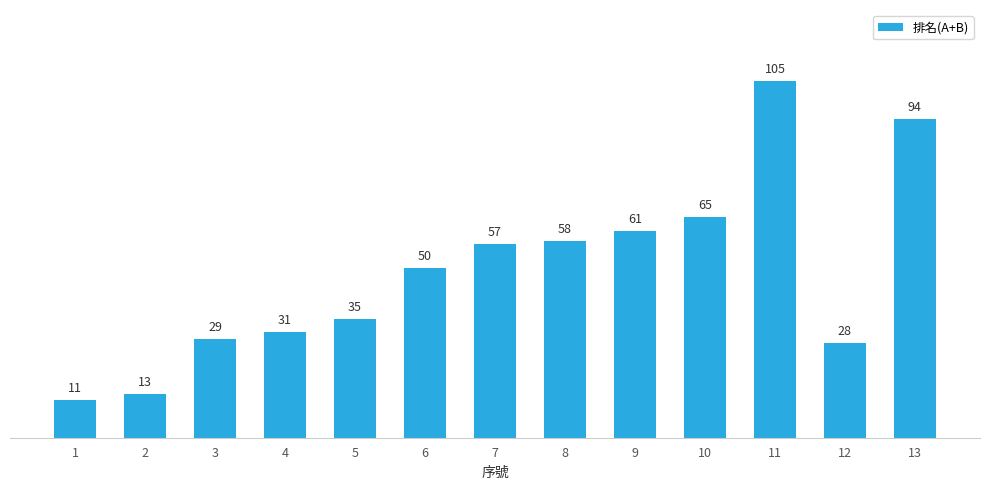

True or false: the data shows 36 at 10.

False